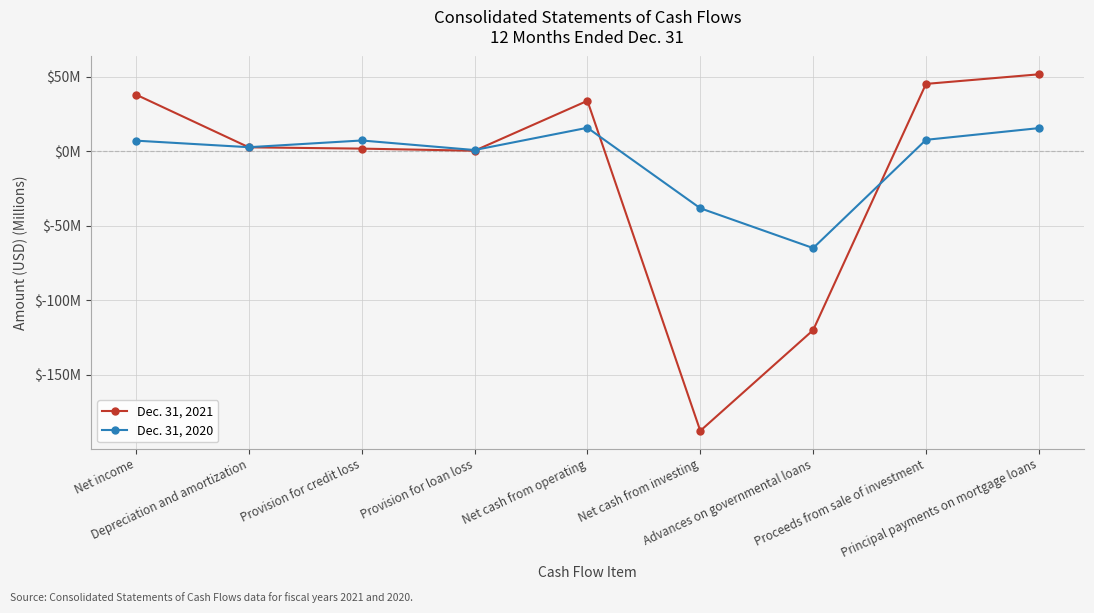

Rank the series at Provision for credit loss from highest to lowest value.

Dec. 31, 2020, Dec. 31, 2021